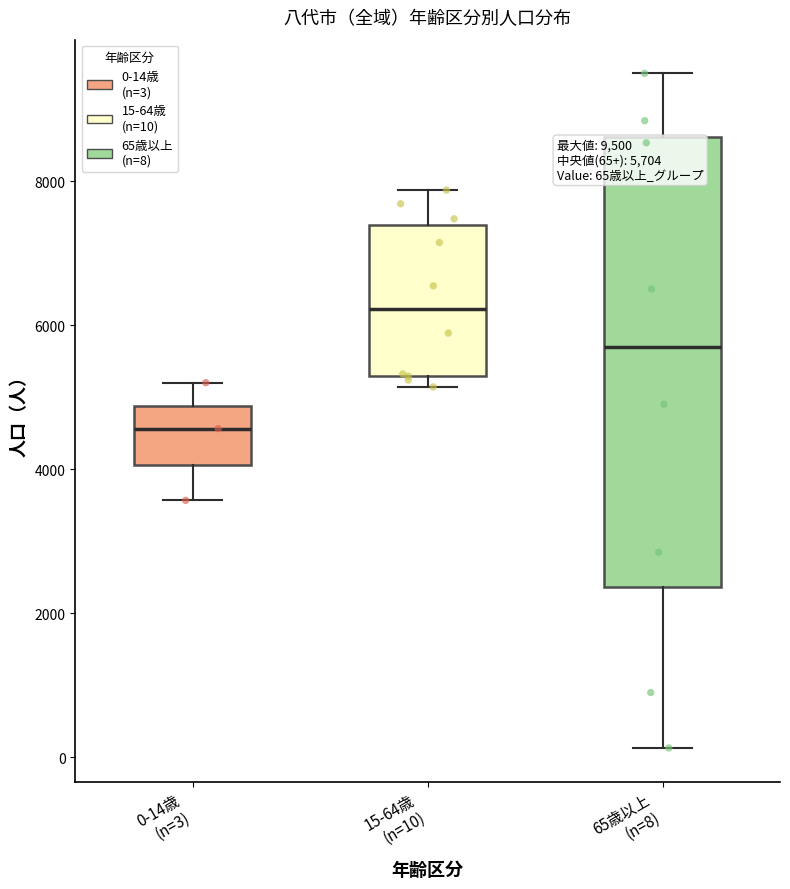

Which box has the lowest median line?

0-14歳 (n=3)